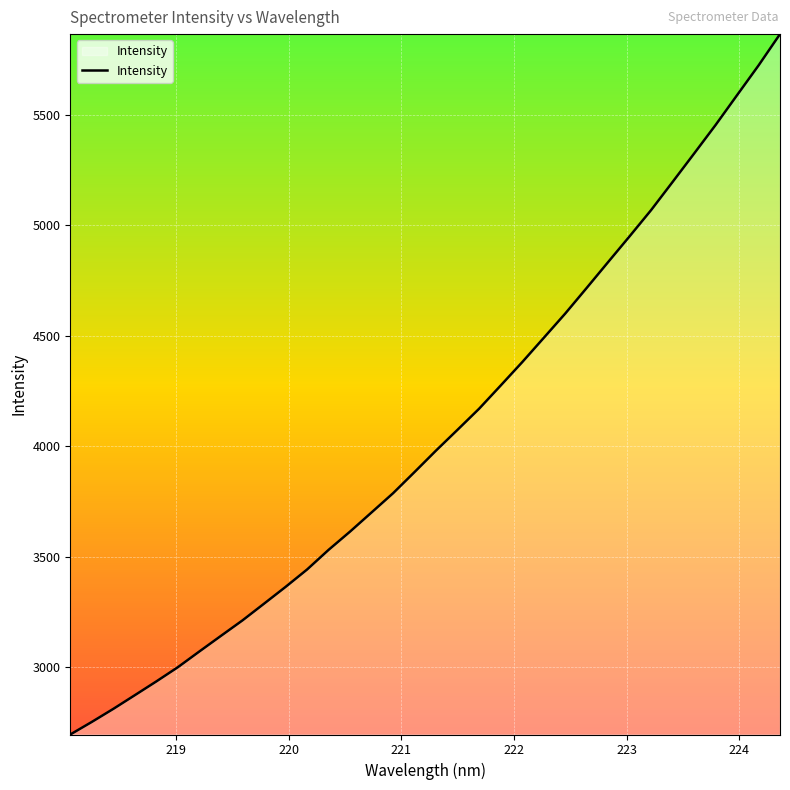

Reading right to left, transcribe all the data shown in this chart.

5864.1	5722.2	5587.8	5452.9	5323.6	5195.4	5068.1	4949.7	4833.0	4715.8	4599.6	4489.7	4380.1	4274.5	4169.9	4074.9	3980.9	3883.7	3787.7	3700.8	3614.2	3531.4	3442.5	3363.8	3287.9	3212.5	3142.5	3072.1	3000.9	2936.5	2874.1	2812.2	2753.1	2696.2